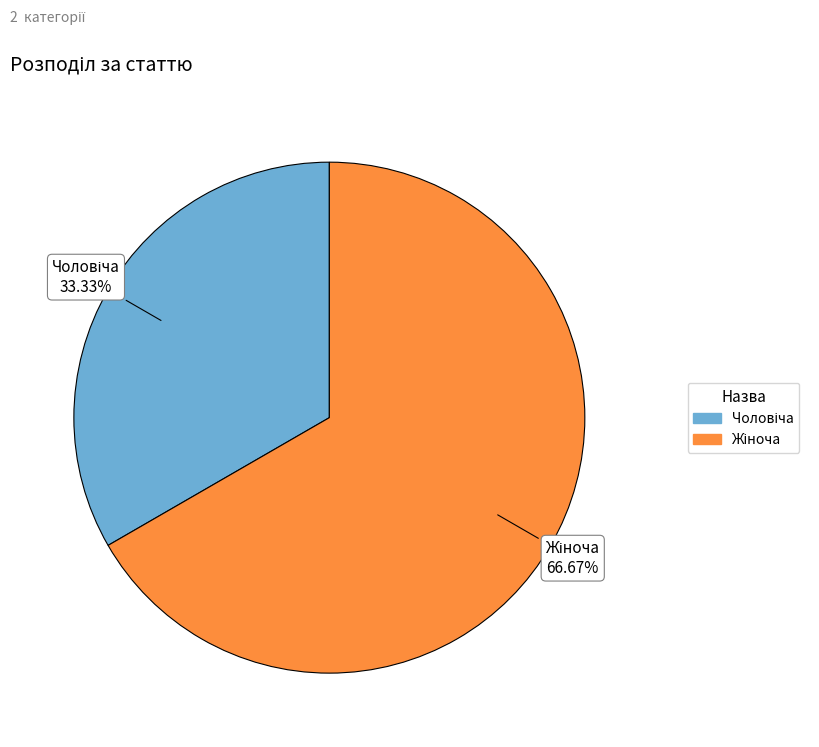

Is there any slice that represents more than half of the pie?

Yes